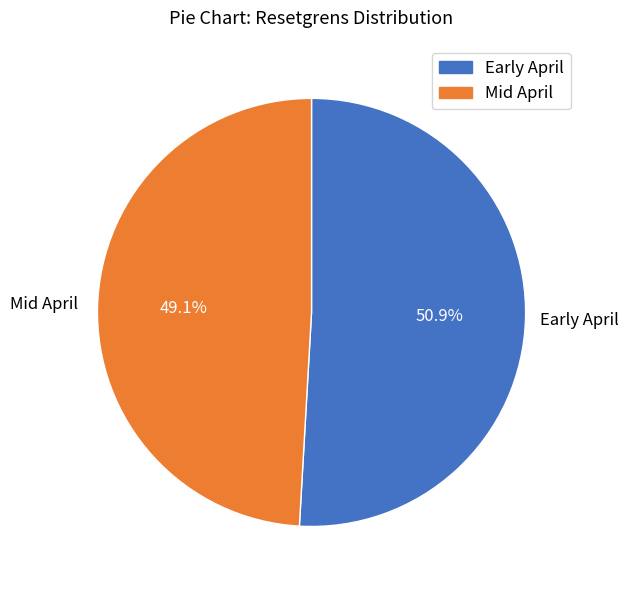

Approximately how many times larger is the value at Early April compared to Mid April?

1.0